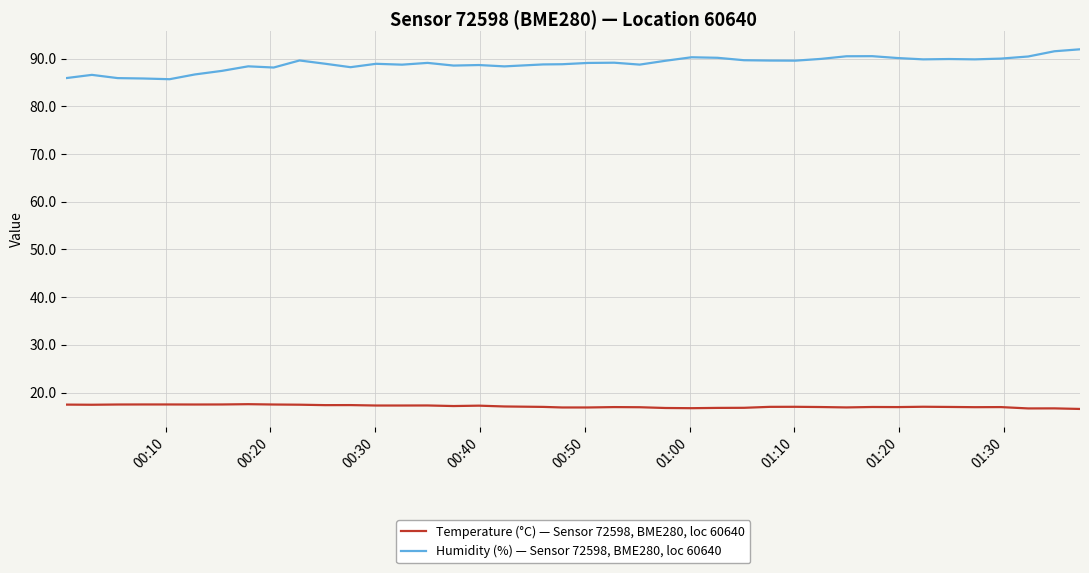

What is the minimum value shown in the chart?

16.6